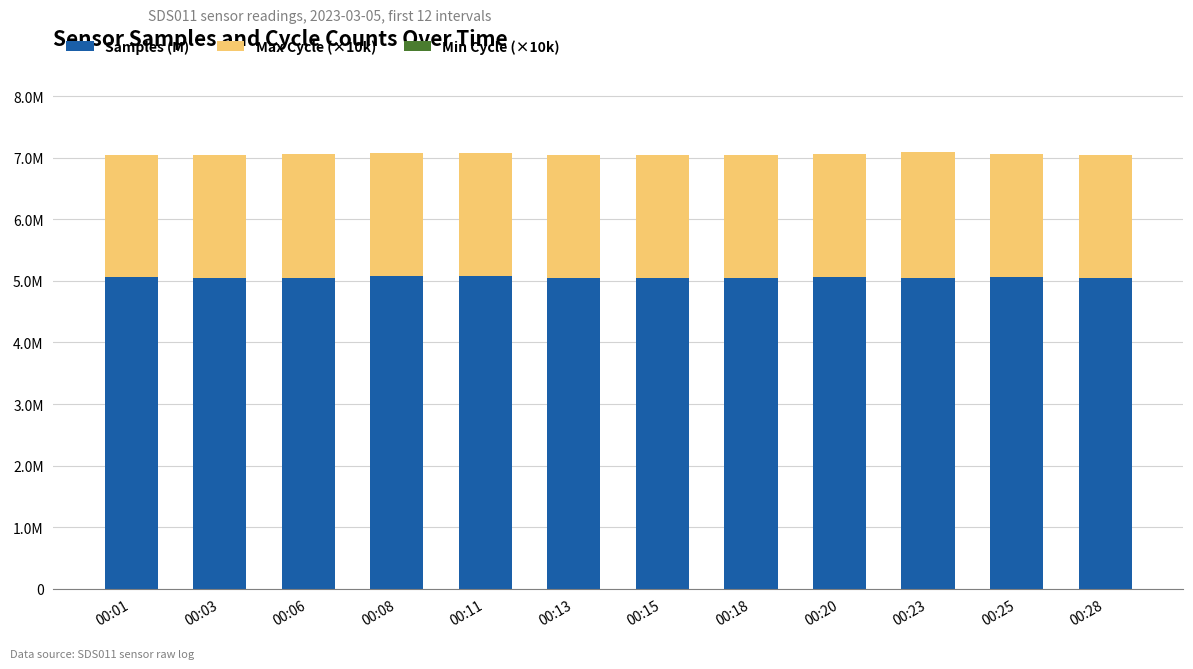

Rank the series at 00:23 from lowest to highest value.

Min Cycle (×10k), Max Cycle (×10k), Samples (M)